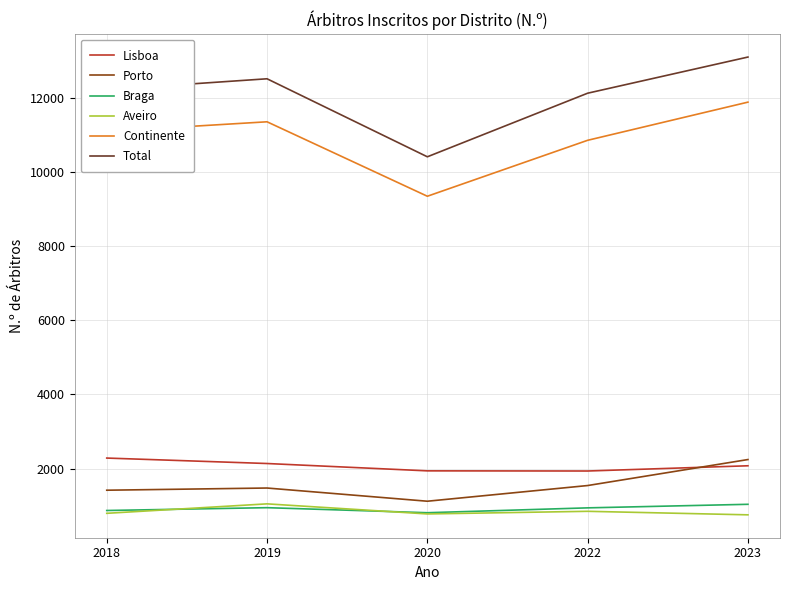

Does the chart have visible grid lines?

Yes